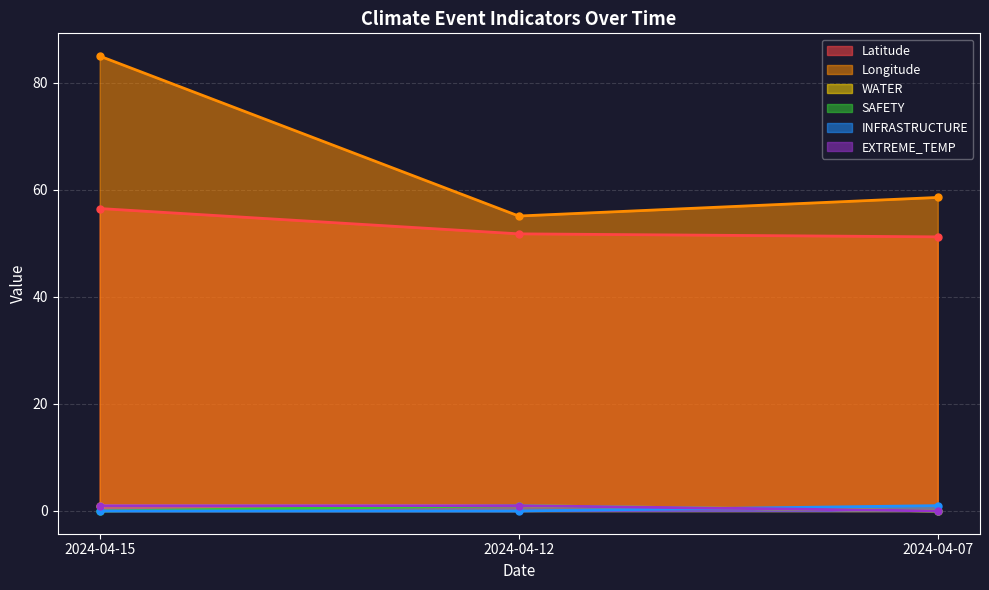

What is the difference between the maximum and minimum values in the EXTREME_TEMP series?

1.0